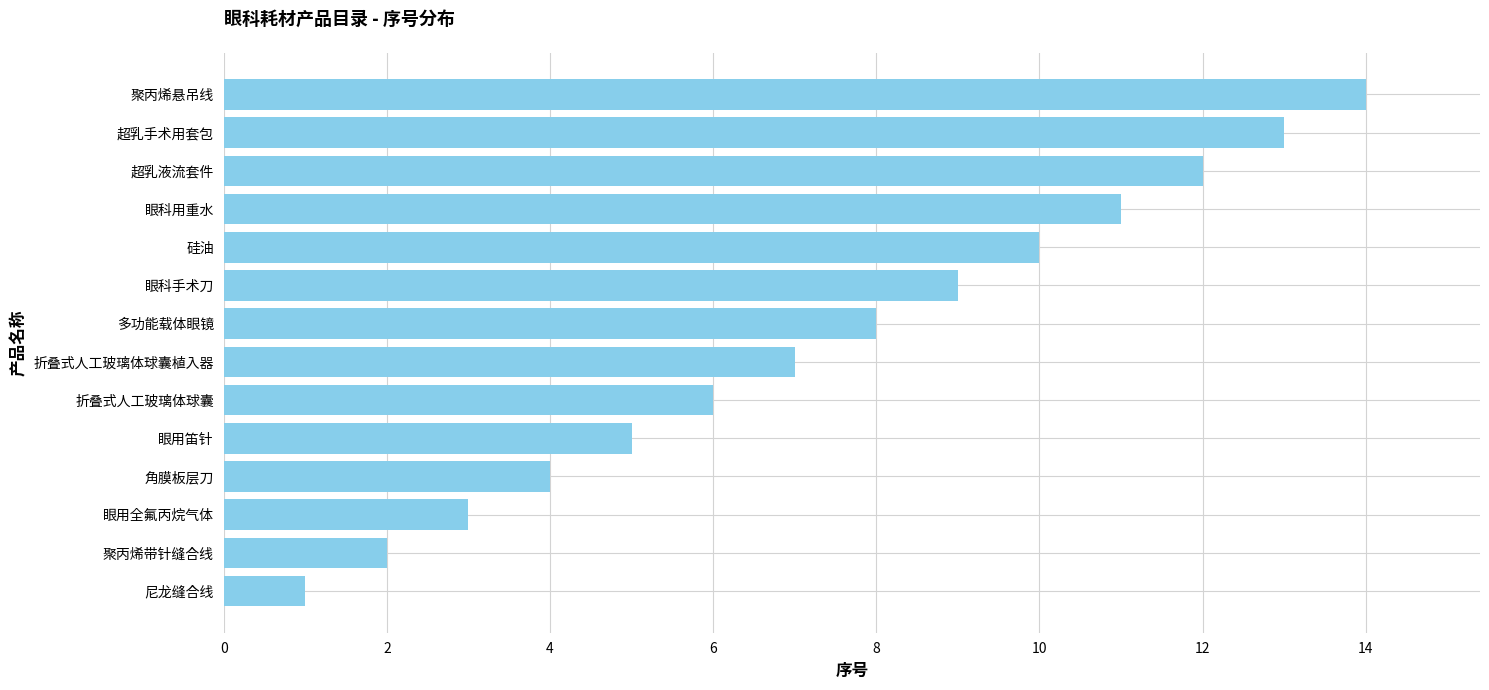

The value at 多功能载体眼镜 is 6. True or false?

False